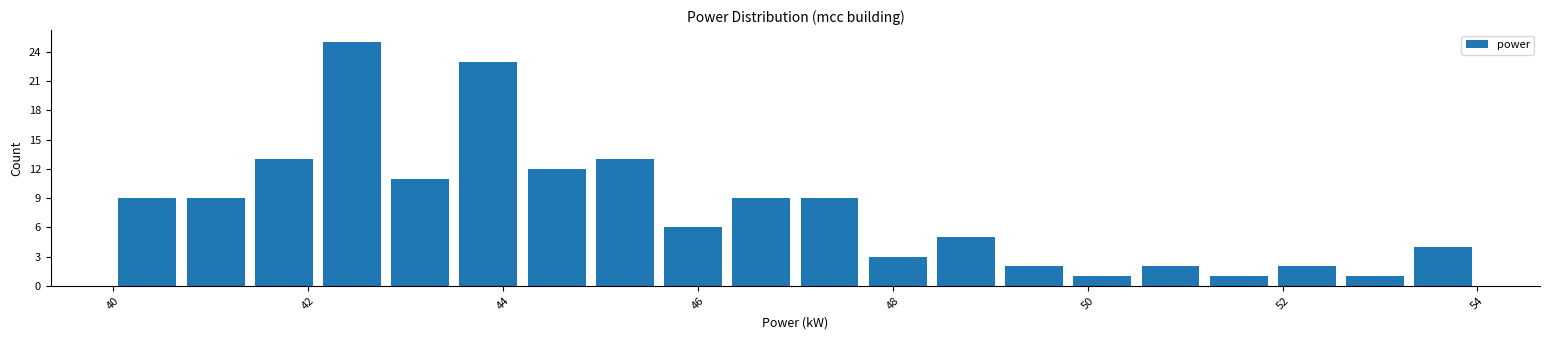

Read against the x-axis, roughly where is the centre of the tallest bar?

42.4